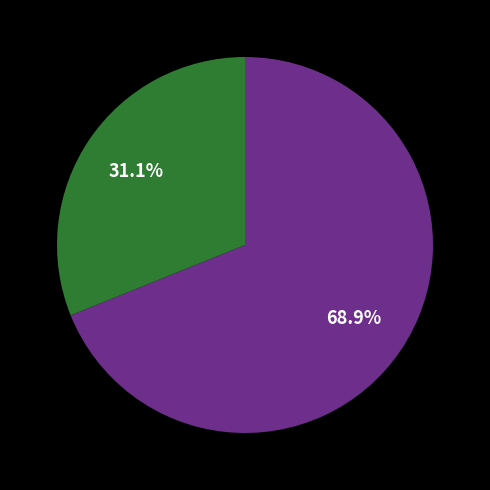

Is there any slice that represents more than half of the pie?

Yes